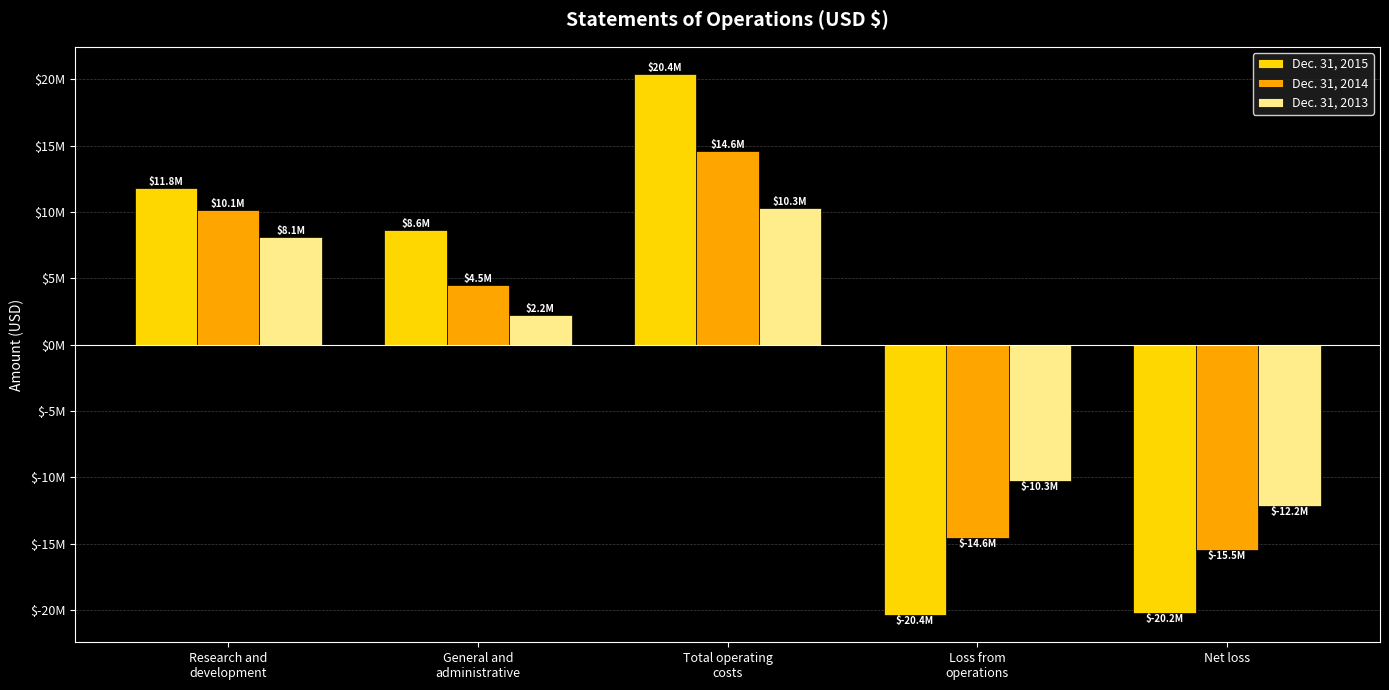

Are the bars horizontal?

No